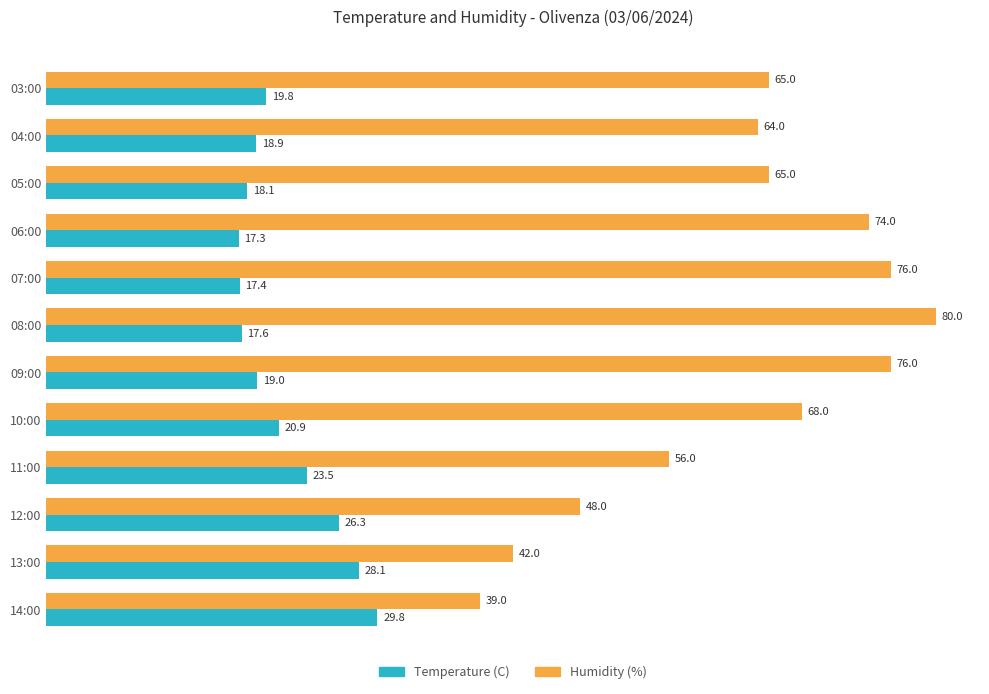

Read the Humidity (%) value at 13:00.

42.0